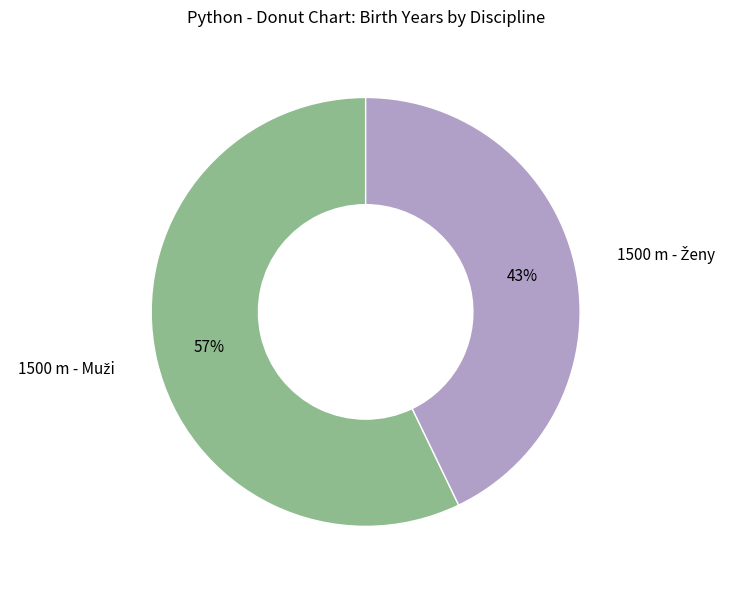

To the nearest percent, what is the average slice percentage?

50%